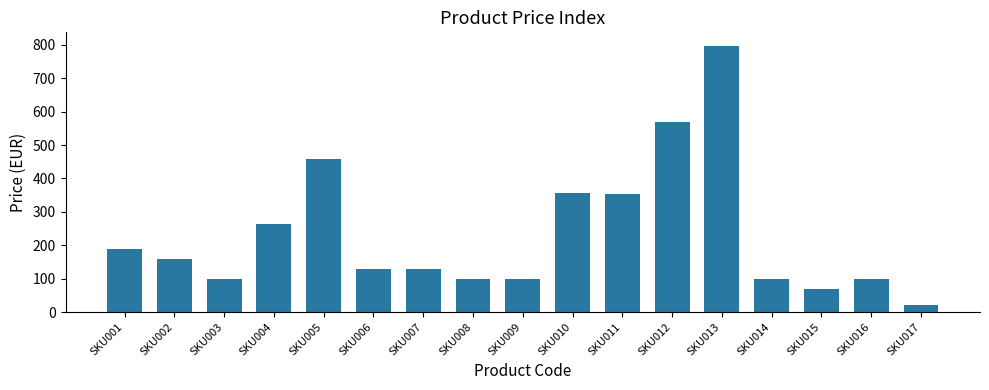

At which category does the chart reach its peak across all series?

SKU013